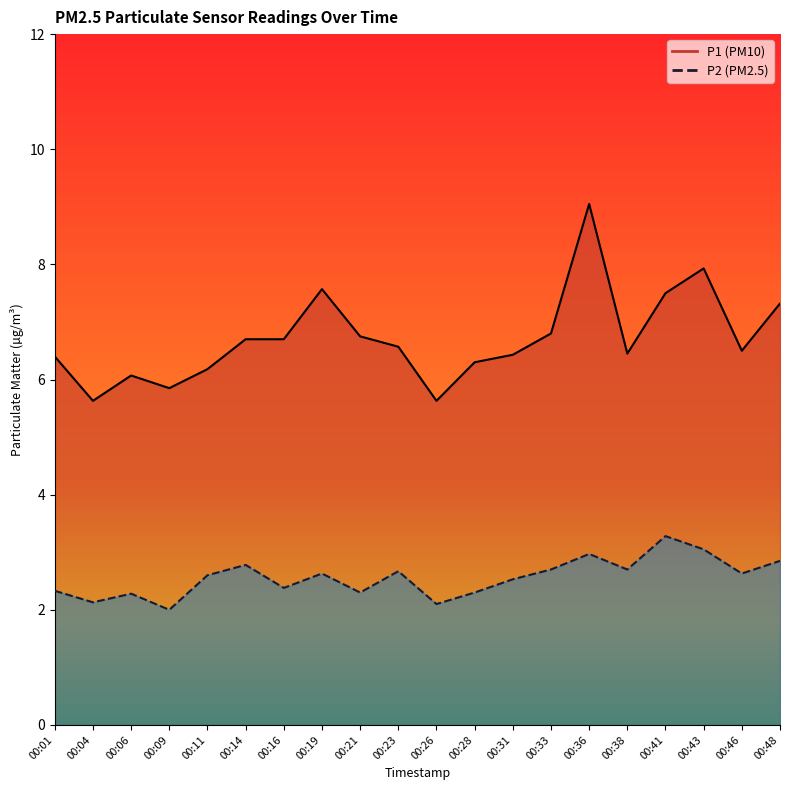

What is the value of the P1 point at the 1st from the left?

6.4